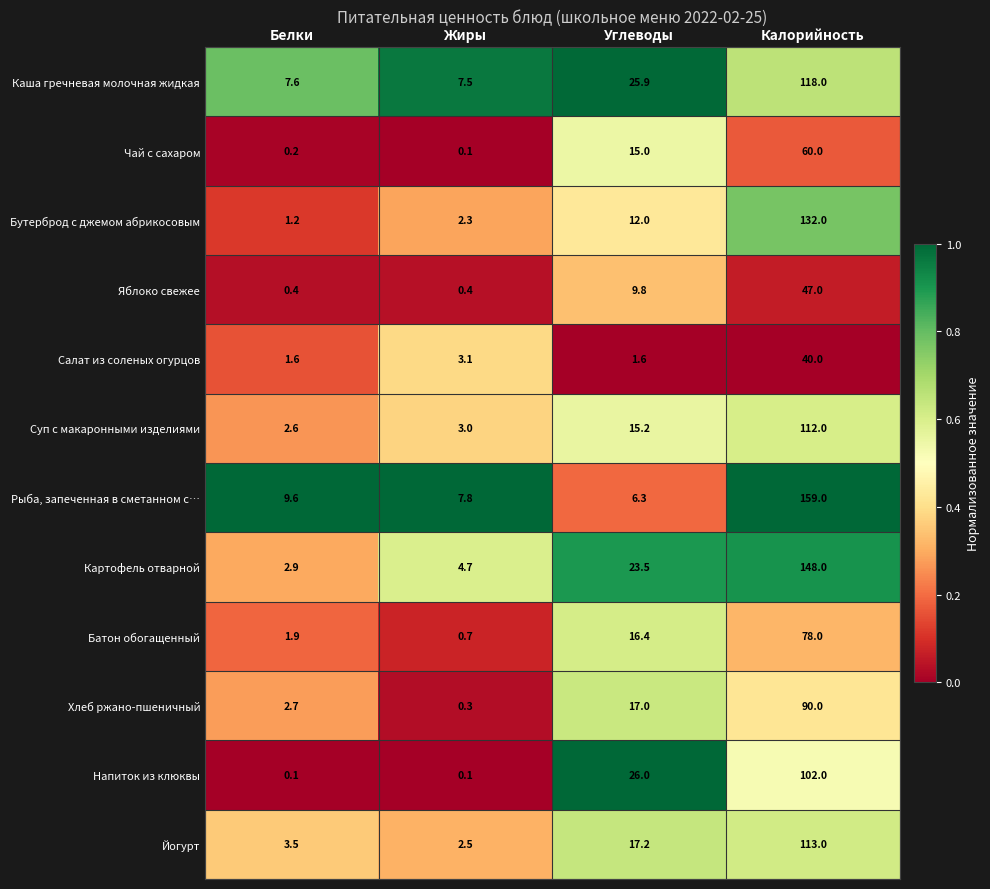

Which series changed the most between Углеводы and Калорийность?

Рыба, запеченная в сметанном с…